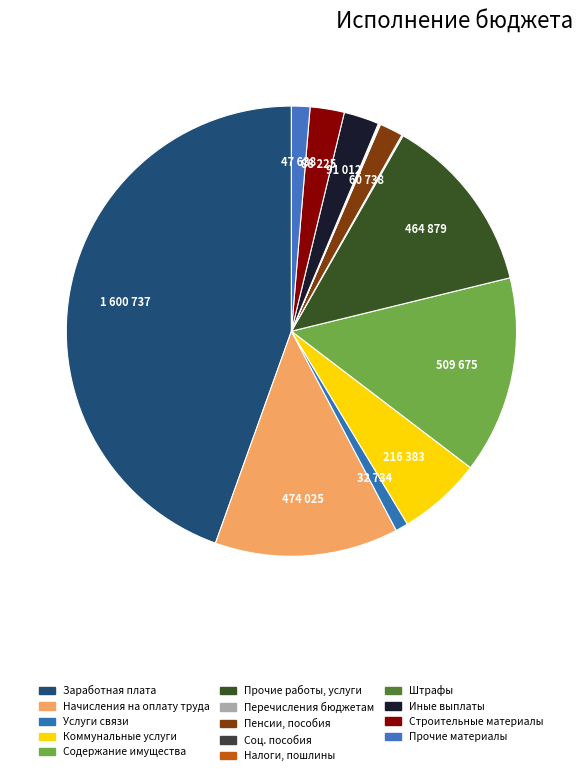

How many segments does this pie chart have?

14